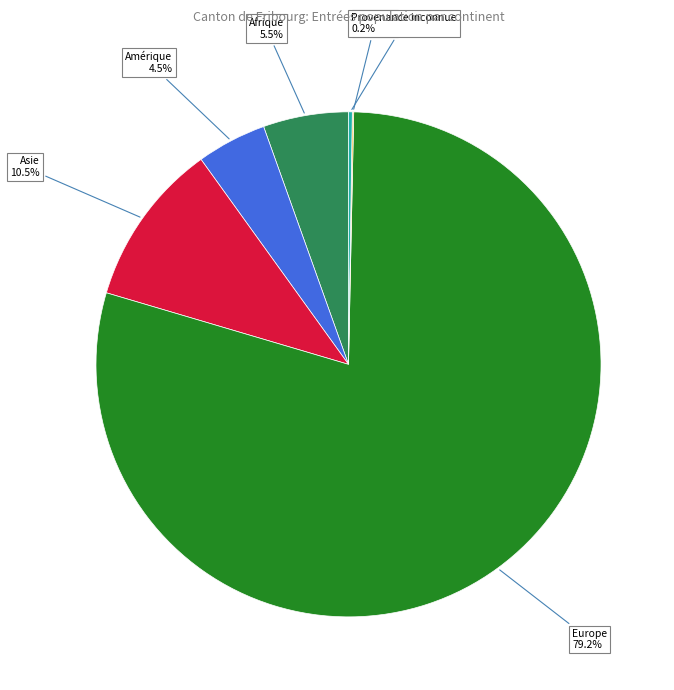

Is there any slice that represents more than half of the pie?

Yes